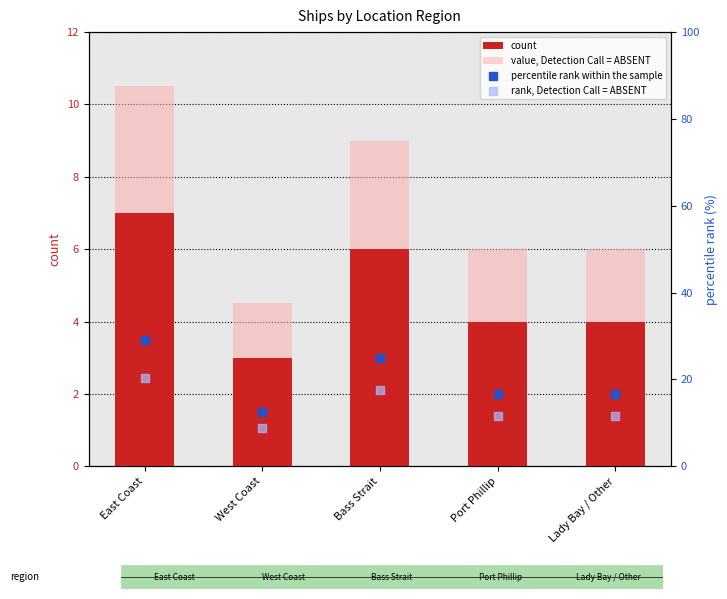

Is the value of count at East Coast greater than the value of rank, Detection Call = ABSENT at Lady Bay / Other?

No